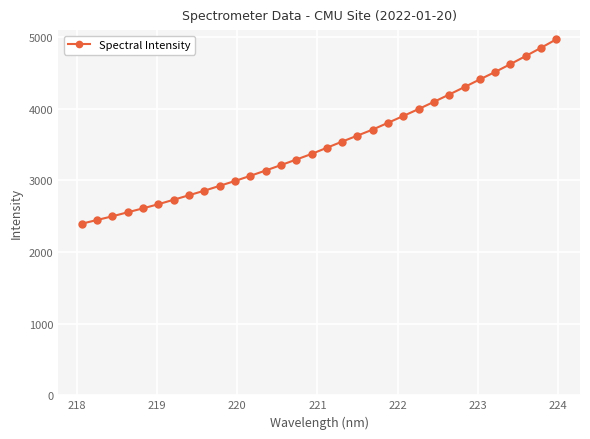

What is the maximum value shown in the chart?

4969.6